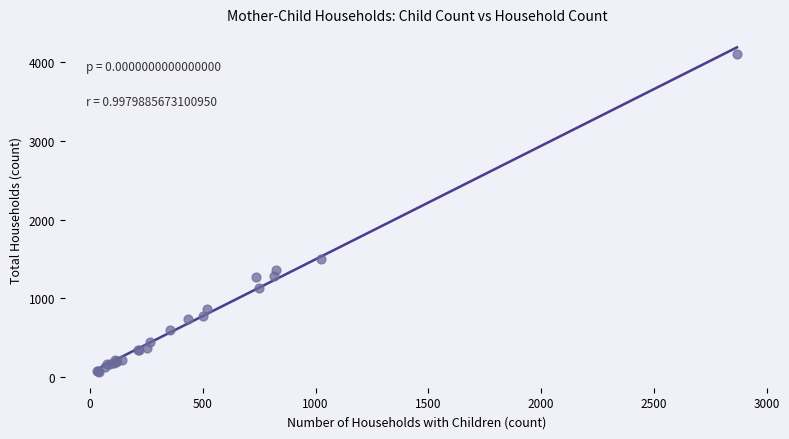

What Y value in the scatter plot is closest to 2087?

1501